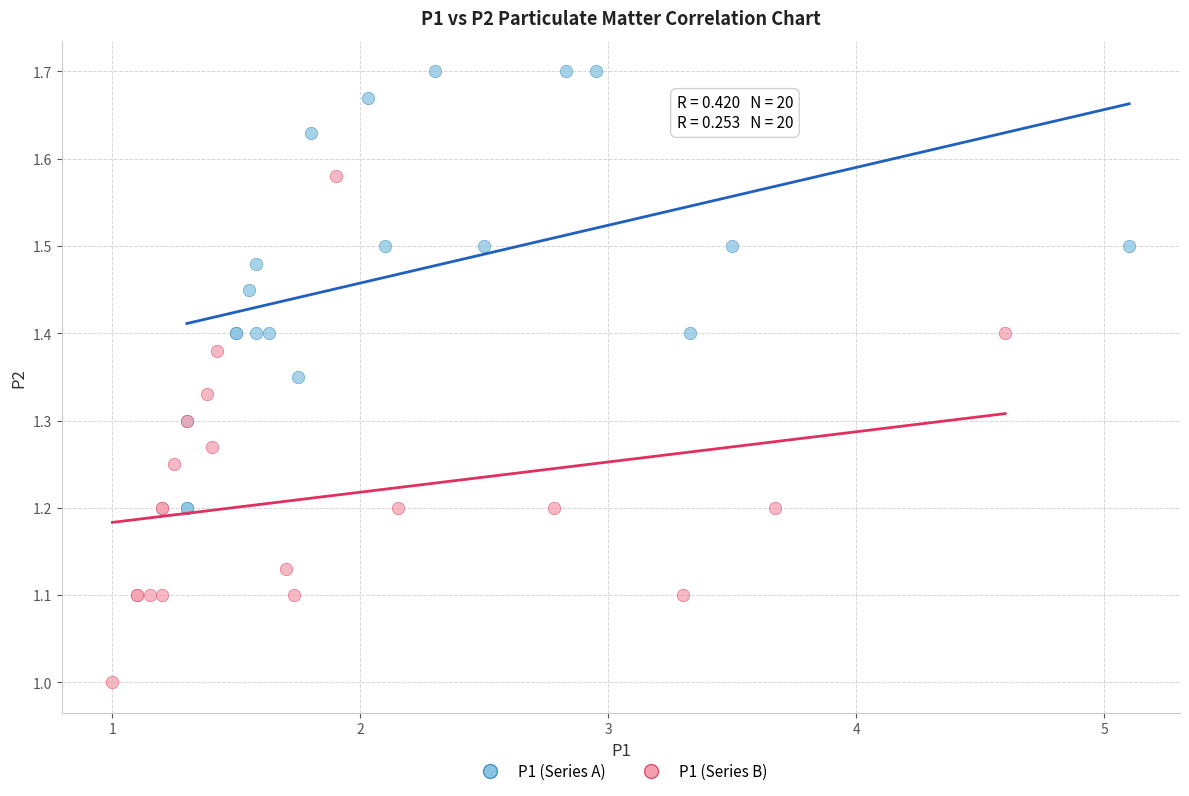

Which series contains the highest Y value?

P1 (Series A)